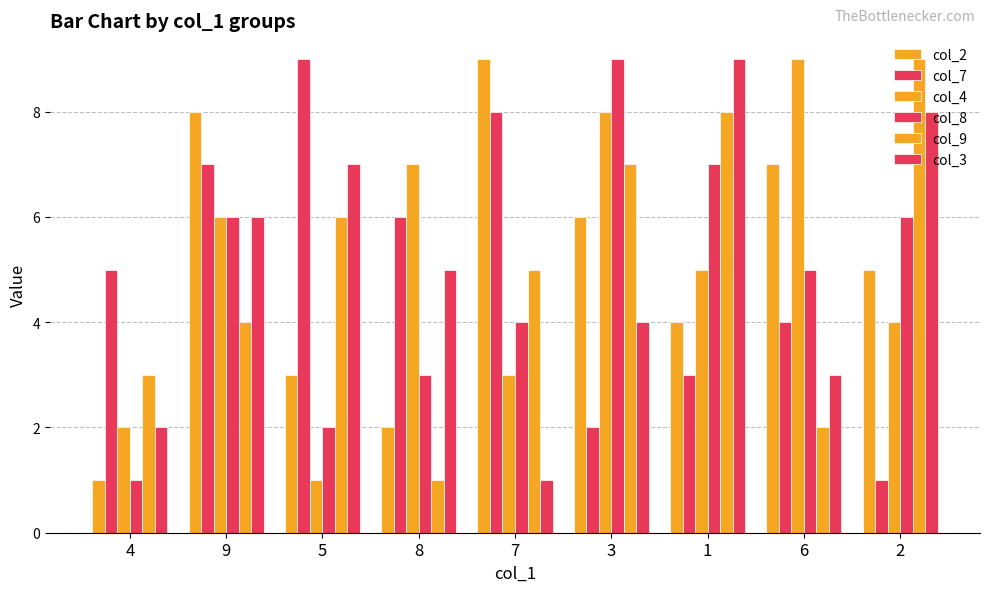

How many categories are shown in the chart?

9